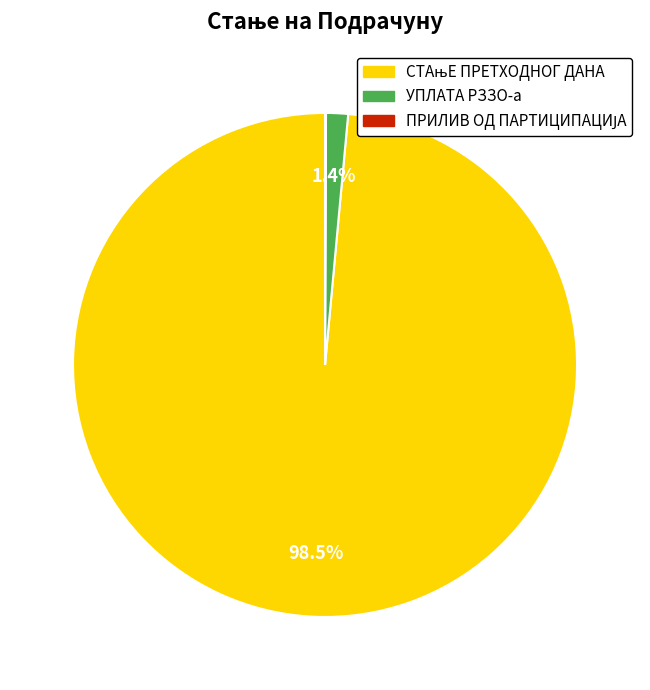

Is there a majority slice in this chart?

Yes